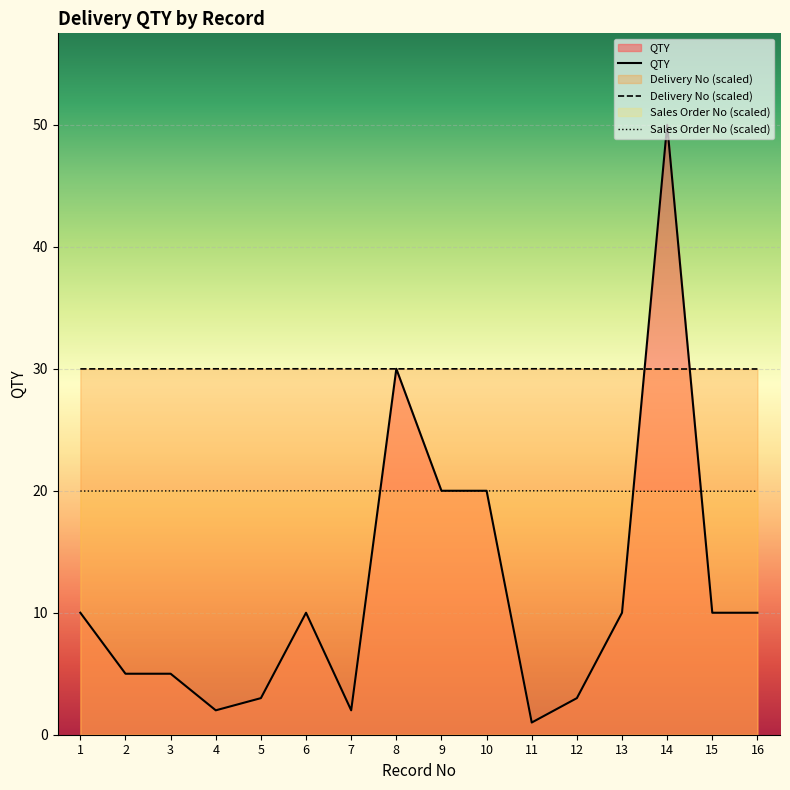

At how many categories does at least one series exceed 37?

1